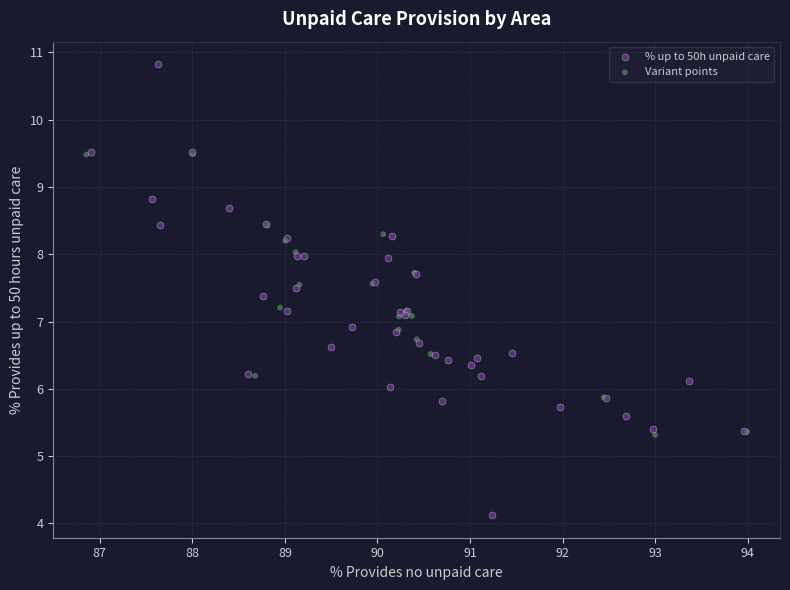

Which series contains the highest Y value?

% up to 50h unpaid care